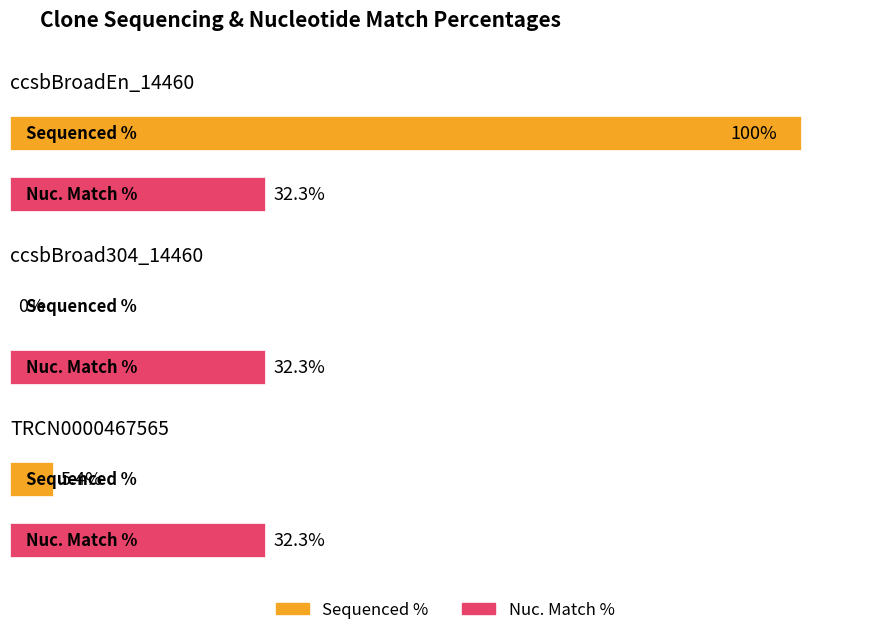

True or false: Nuc. Match % has a value of 49.8 at ccsbBroadEn_14460.

False